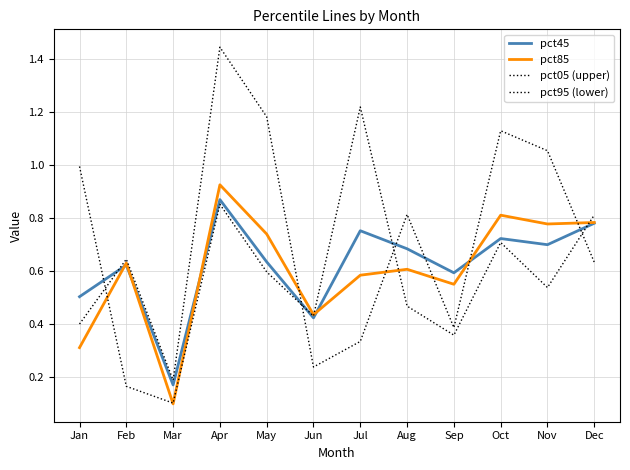

How many lines are shown in the chart?

4